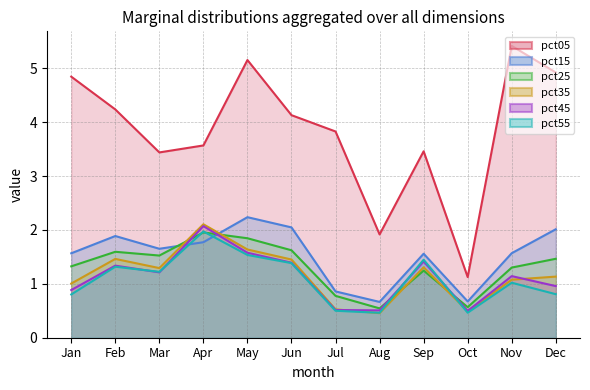

Reading left to right, list all the values displayed in this chart.

pct05_line: Jan=4.8	Feb=4.2	Mar=3.4	Apr=3.6	May=5.2	Jun=4.1	Jul=3.8	Aug=1.9	Sep=3.5	Oct=1.1	Nov=5.4	Dec=4.9
pct15_line: Jan=1.6	Feb=1.9	Mar=1.7	Apr=1.8	May=2.2	Jun=2.0	Jul=0.9	Aug=0.7	Sep=1.6	Oct=0.7	Nov=1.6	Dec=2.0
pct25_line: Jan=1.3	Feb=1.6	Mar=1.5	Apr=2.0	May=1.8	Jun=1.6	Jul=0.8	Aug=0.5	Sep=1.2	Oct=0.6	Nov=1.3	Dec=1.5
pct35_line: Jan=1.0	Feb=1.5	Mar=1.3	Apr=2.1	May=1.6	Jun=1.5	Jul=0.5	Aug=0.5	Sep=1.3	Oct=0.5	Nov=1.1	Dec=1.1
pct45_line: Jan=0.9	Feb=1.3	Mar=1.2	Apr=2.1	May=1.6	Jun=1.4	Jul=0.5	Aug=0.5	Sep=1.4	Oct=0.5	Nov=1.1	Dec=1.0
pct55_line: Jan=0.8	Feb=1.3	Mar=1.2	Apr=2.0	May=1.5	Jun=1.4	Jul=0.5	Aug=0.5	Sep=1.4	Oct=0.5	Nov=1.0	Dec=0.8